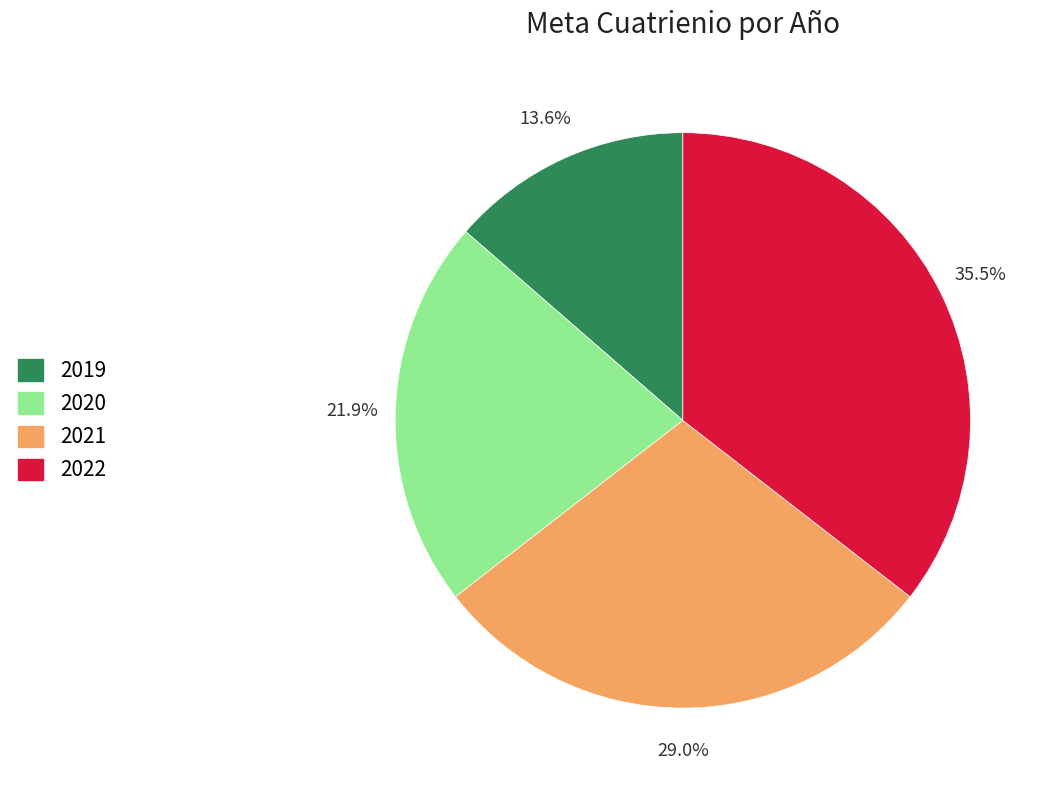

Does 2021 represent more than half of the total?

No